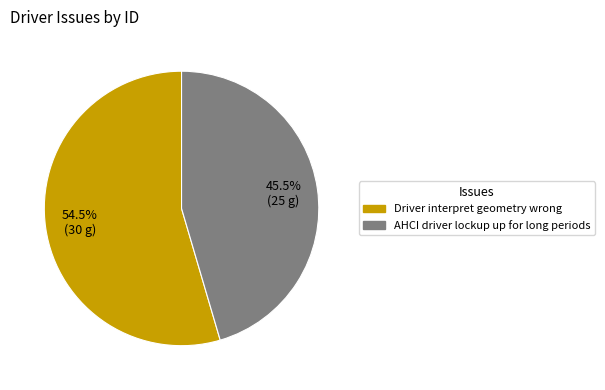

Between Driver interpret geometry wrong and AHCI driver lockup up for long periods, which is larger?

Driver interpret geometry wrong